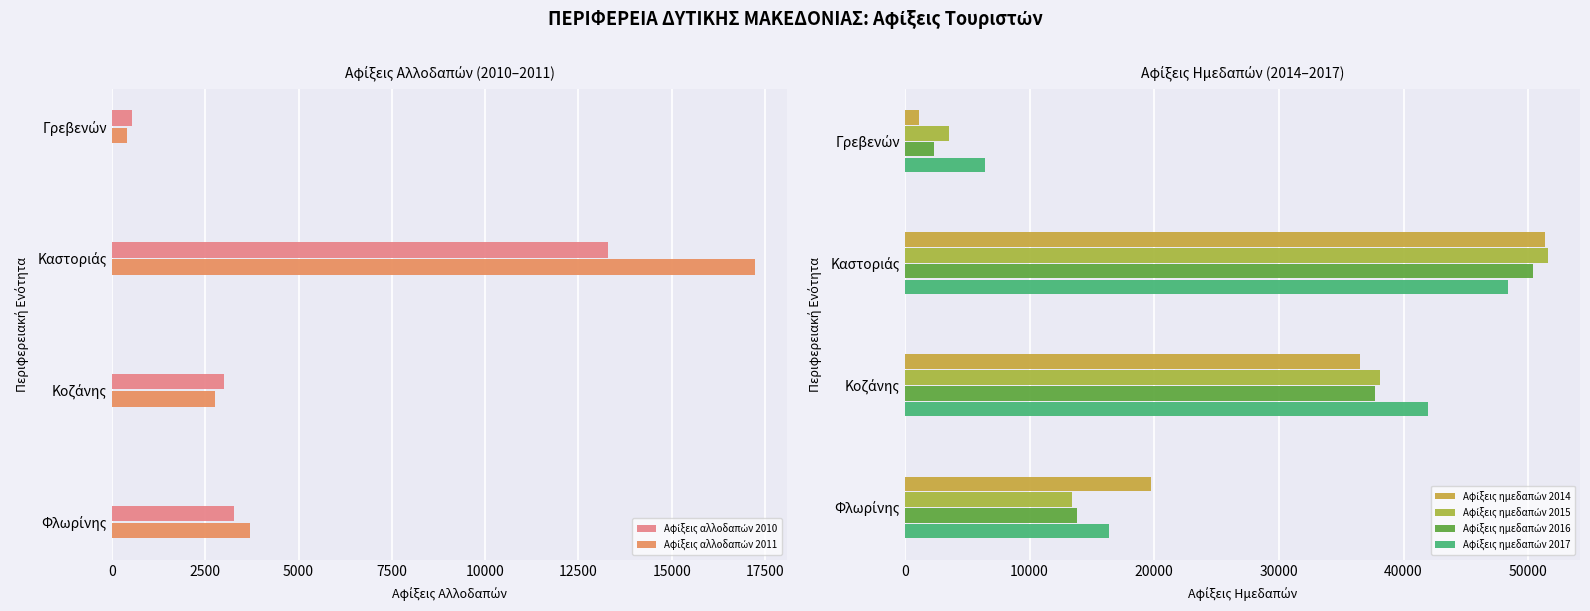

What is the highest value of the Αφίξεις ημεδαπών 2017 series?

48350